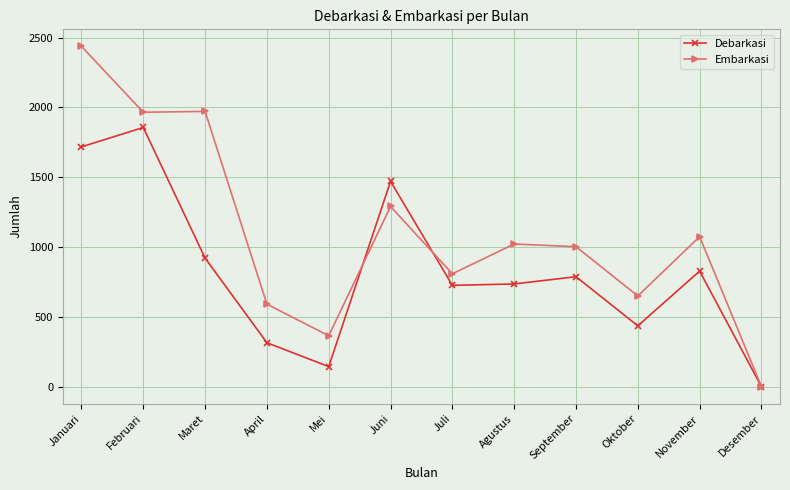

Which series has the largest range (max minus min)?

Embarkasi